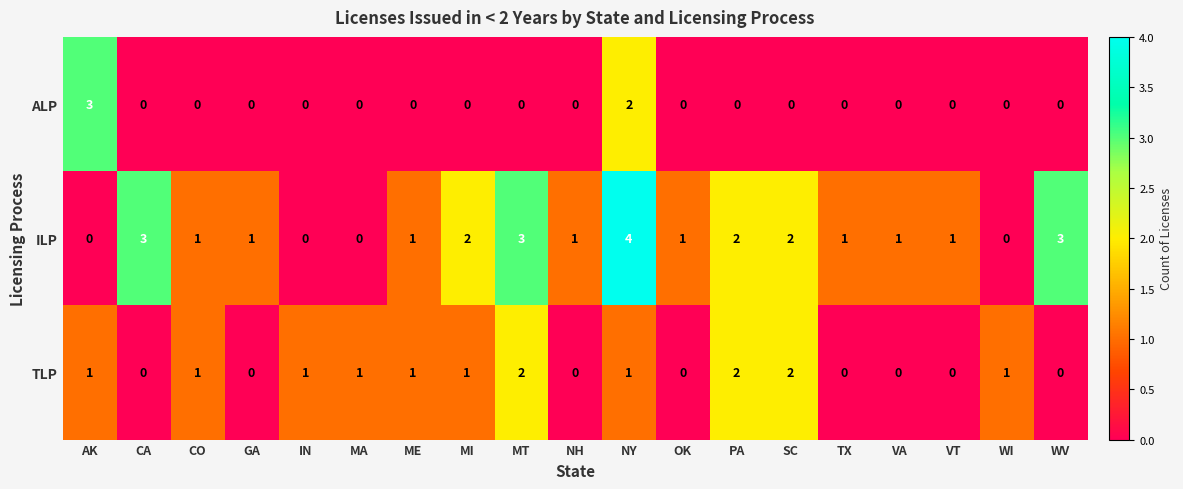

Which series has the largest range (max minus min)?

ILP